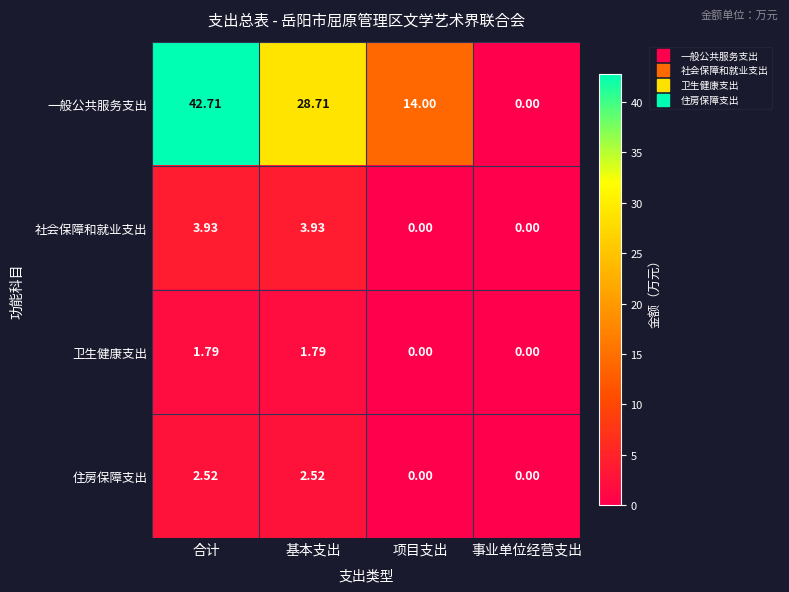

Which series changed the most between 项目支出 and 事业单位经营支出?

一般公共服务支出